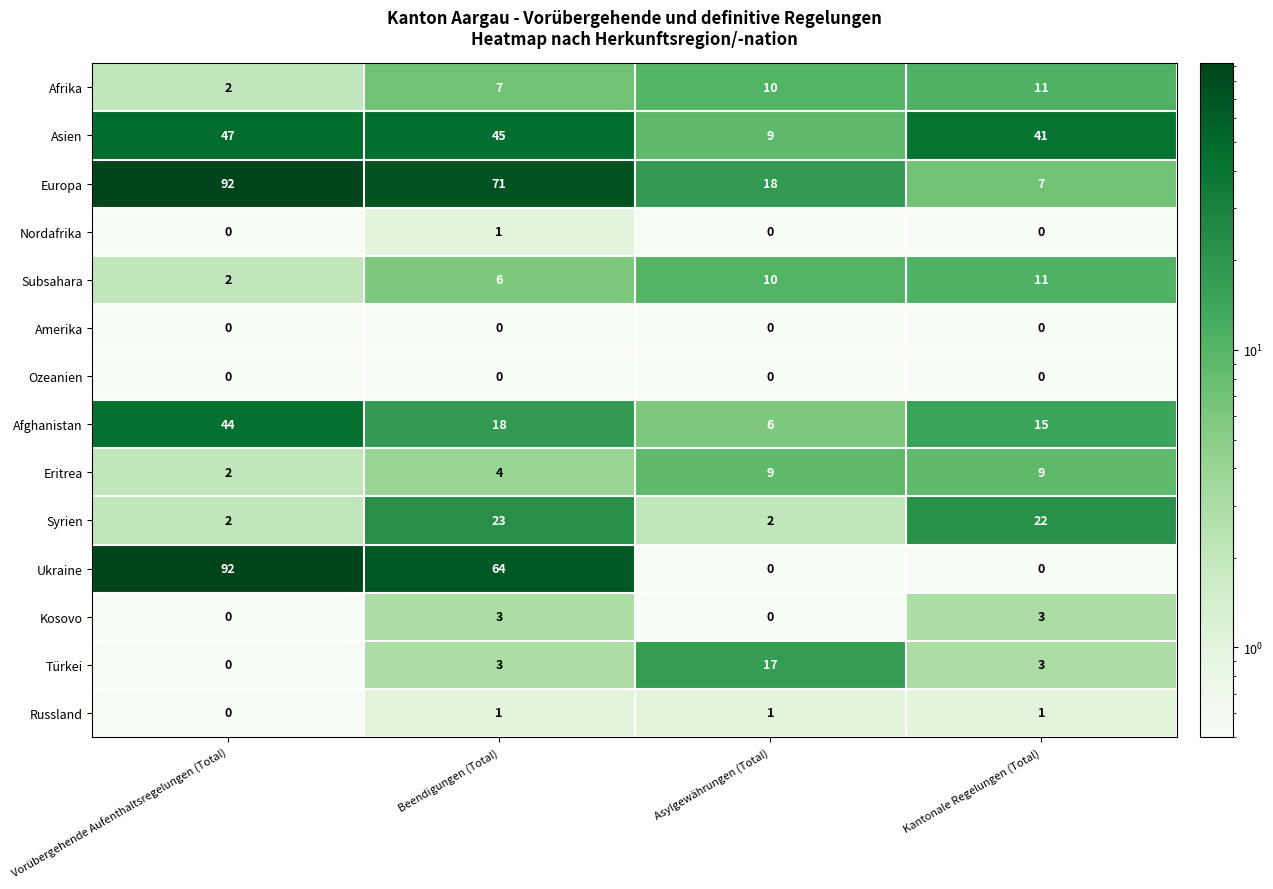

List the labels in order of Afrika value, smallest first.

Vorübergehende Aufenthaltsregelungen (Total), Beendigungen (Total), Asylgewährungen (Total), Kantonale Regelungen (Total)